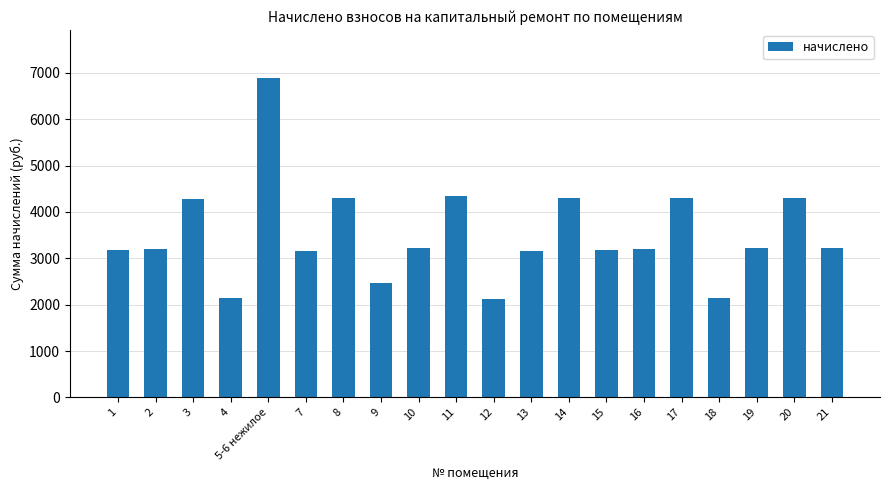

What is the greatest value displayed?

6894.1